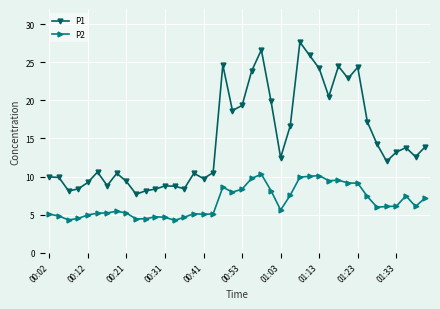

Rank the series by their average value, from highest to lowest.

P1, P2